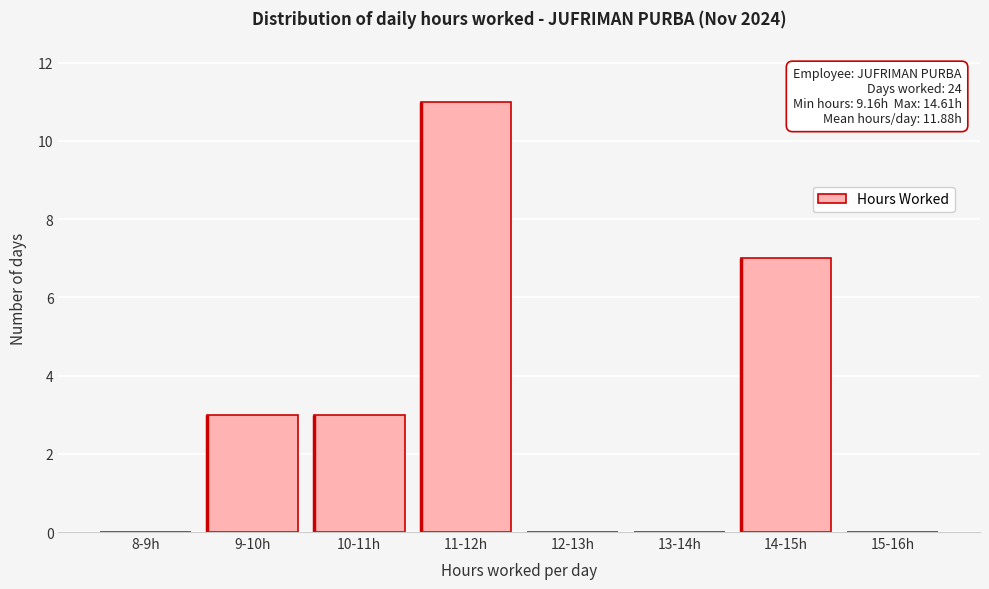

Reading right to left, transcribe all the data shown in this chart.

15-16h=0	14-15h=7	13-14h=0	12-13h=0	11-12h=11	10-11h=3	9-10h=3	8-9h=0